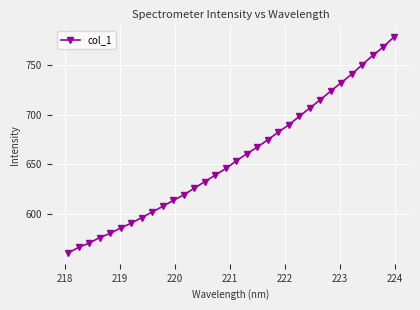

True or false: there are more than 0 points higher than both neighbors.

False